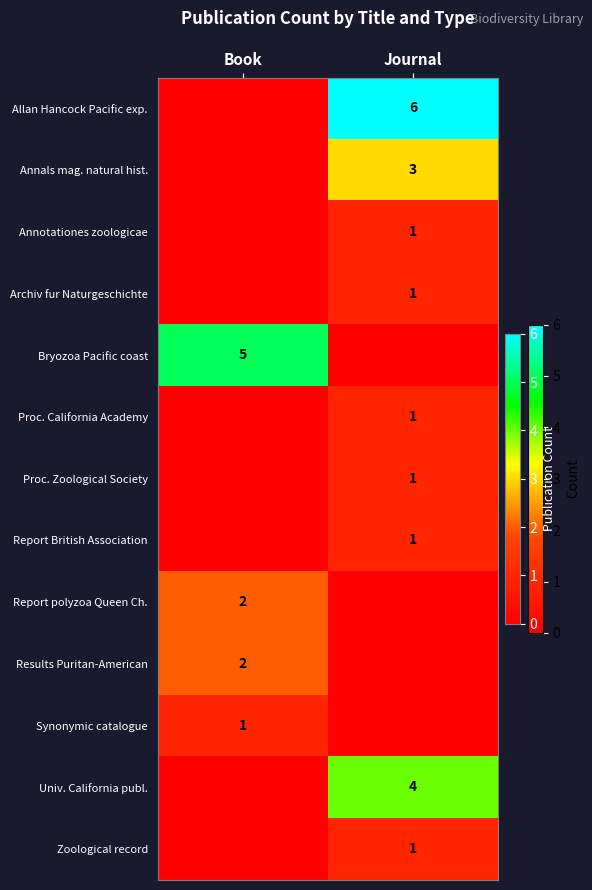

How many distinct data groups are displayed?

13